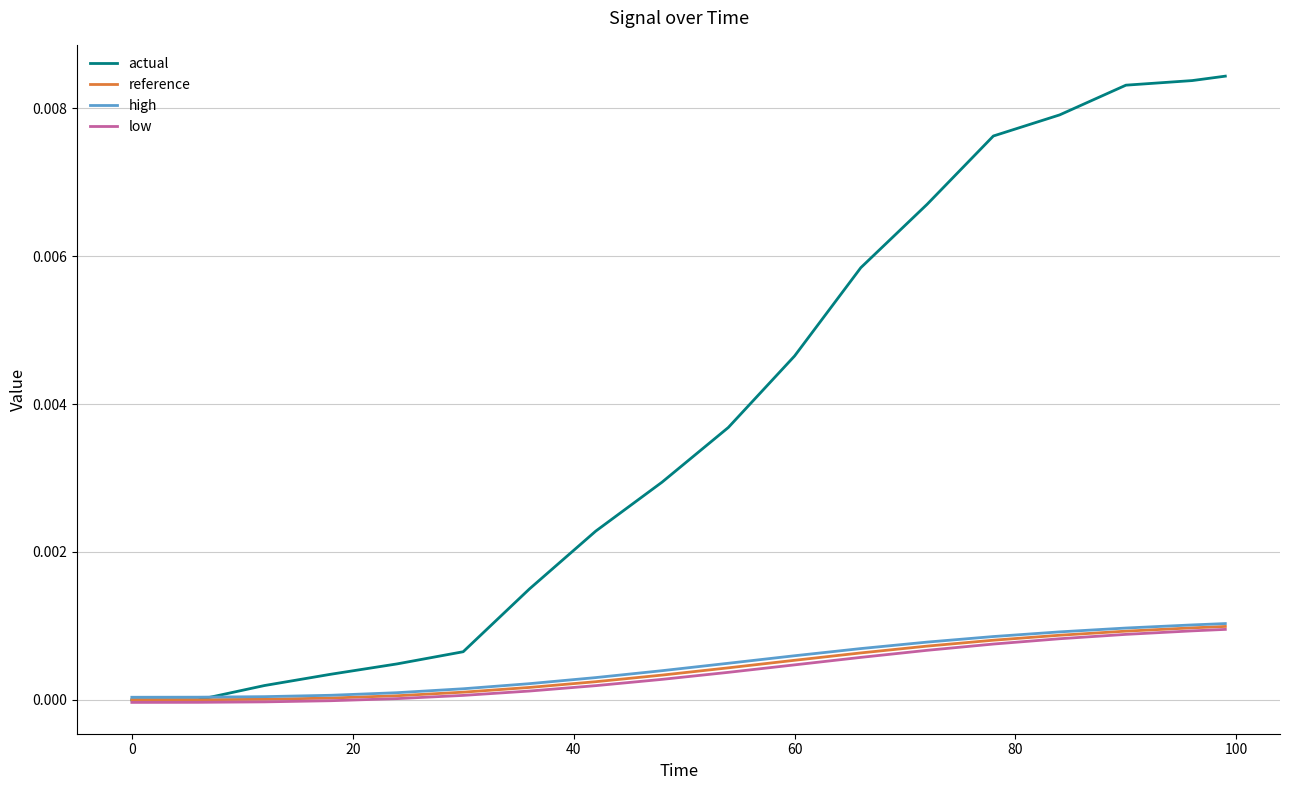

Which series has the largest range (max minus min)?

actual